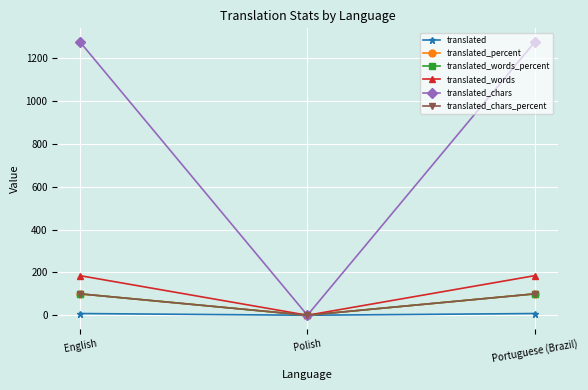

What position from the right is English?

3